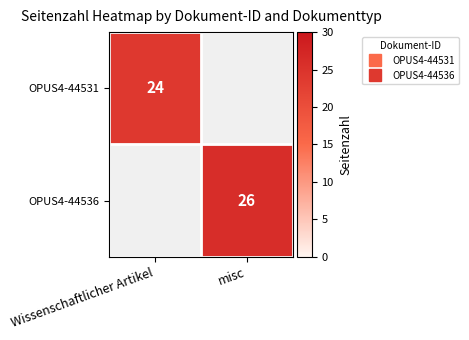

Which label corresponds to the largest value in the chart?

misc